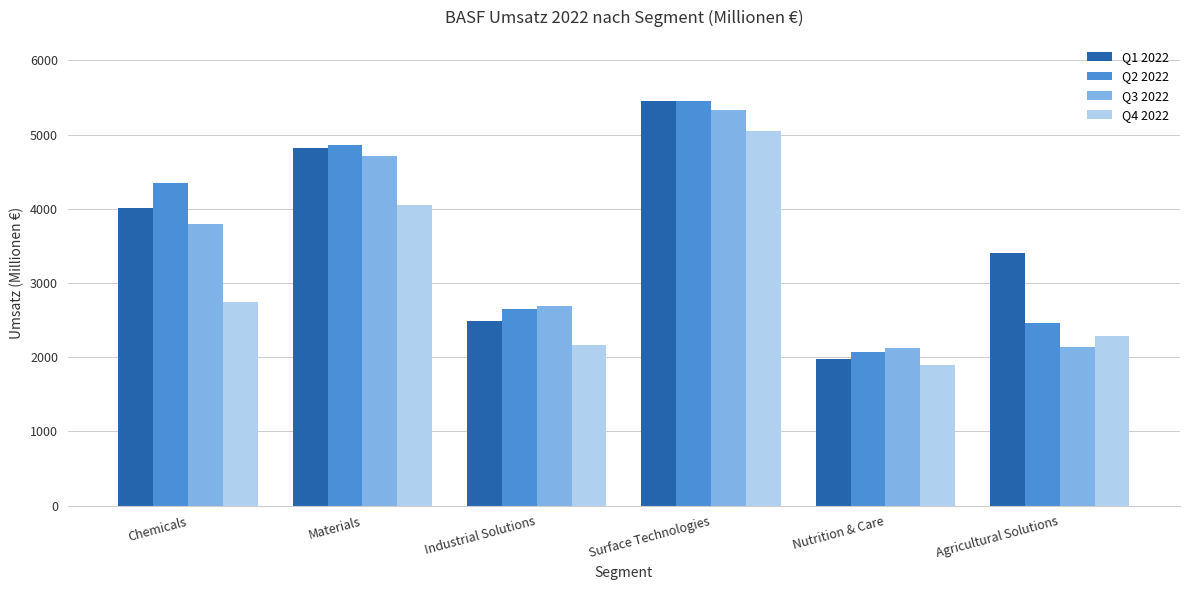

At which label does Q2 2022 reach its peak?

Surface Technologies